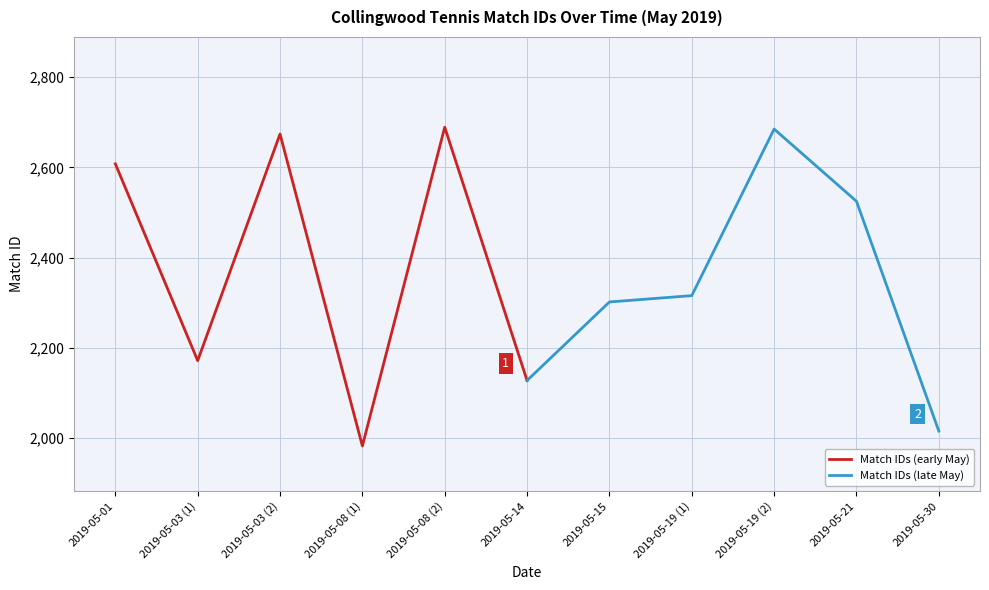

True or false: Match IDs (late May) has more than 0 interior local peaks.

True